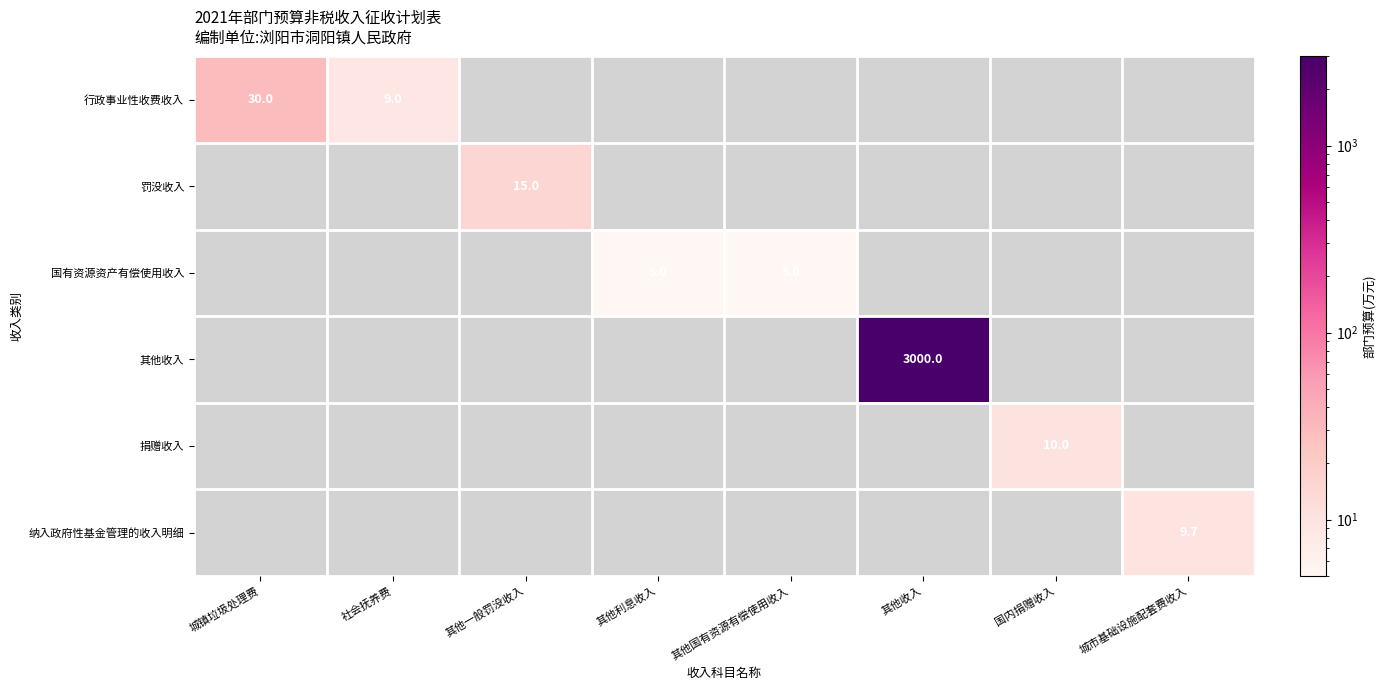

The 纳入政府性基金管理的收入明细 series shows 13.0 at 城市基础设施配套费收入. True or false?

False